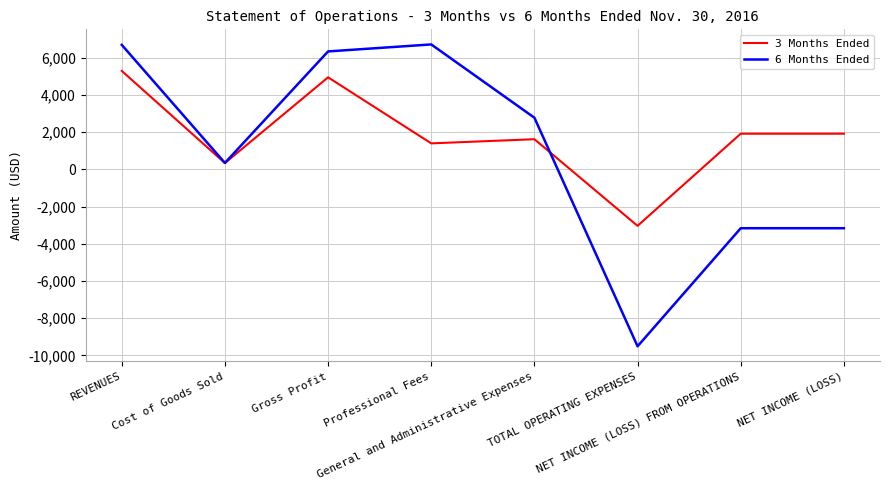

What position from the right is NET INCOME (LOSS)?

1